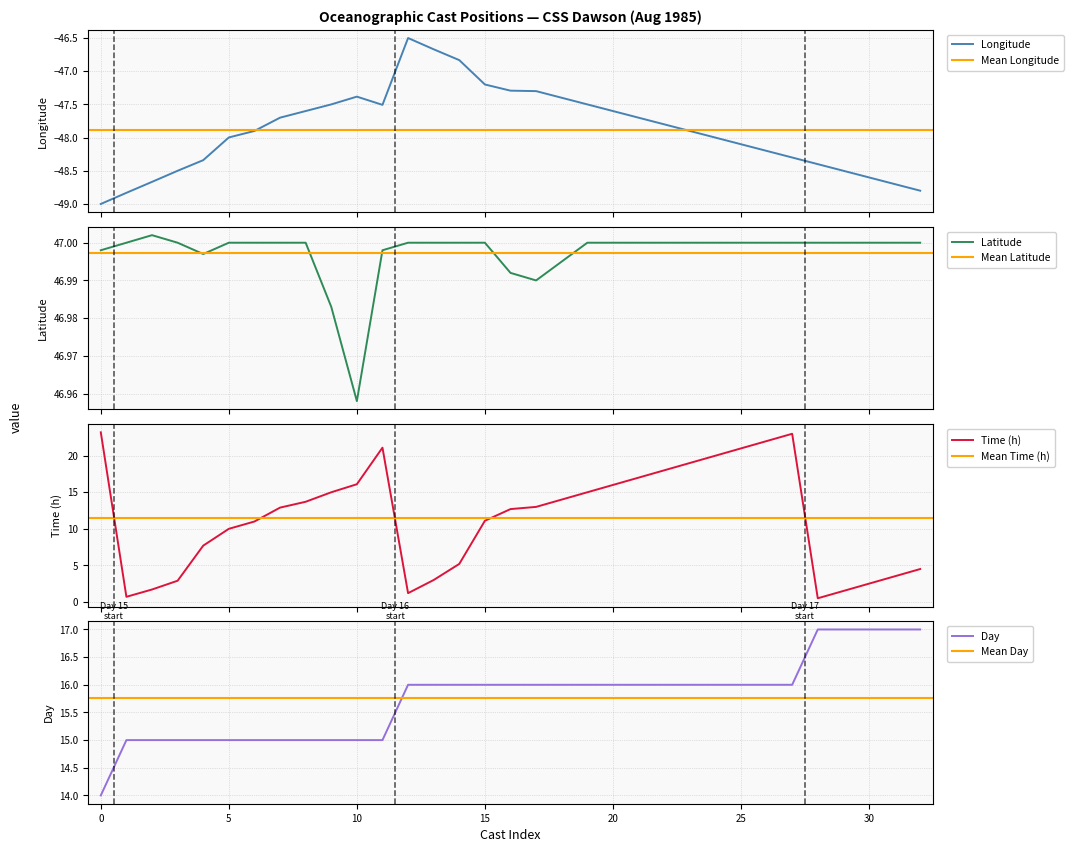

True or false: latitude and longitude cross at least once.

False